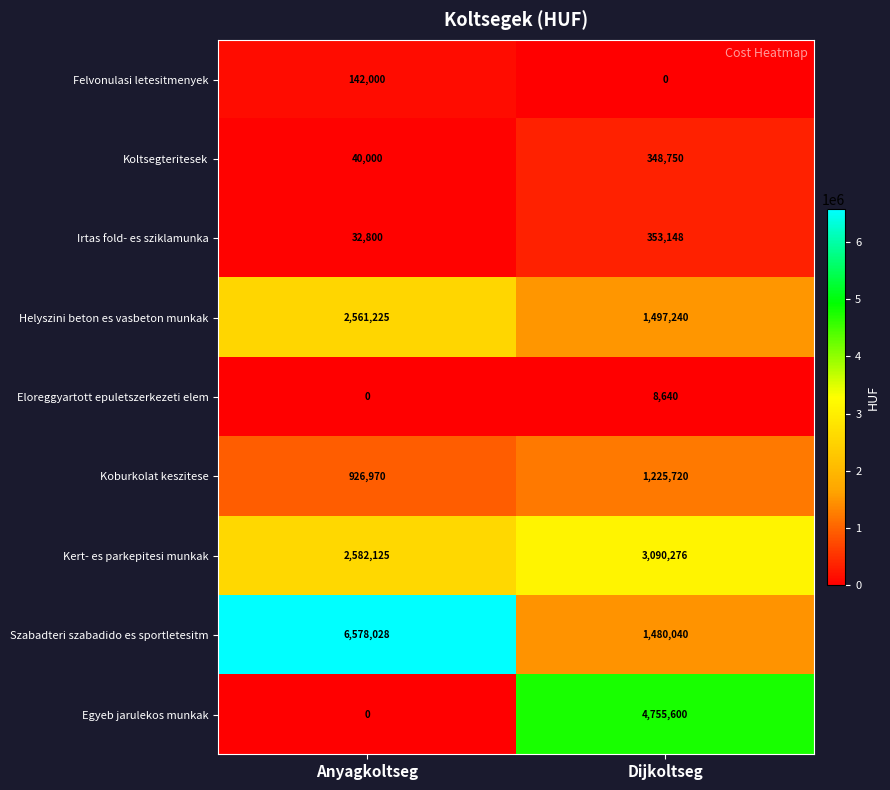

What is the maximum value shown in the chart?

6578028